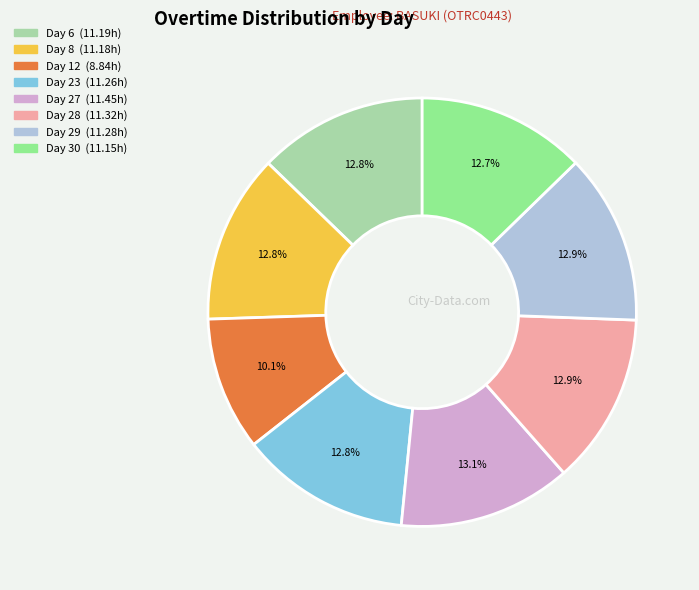

The Day 8 slice represents 13% of the pie. True or false?

True